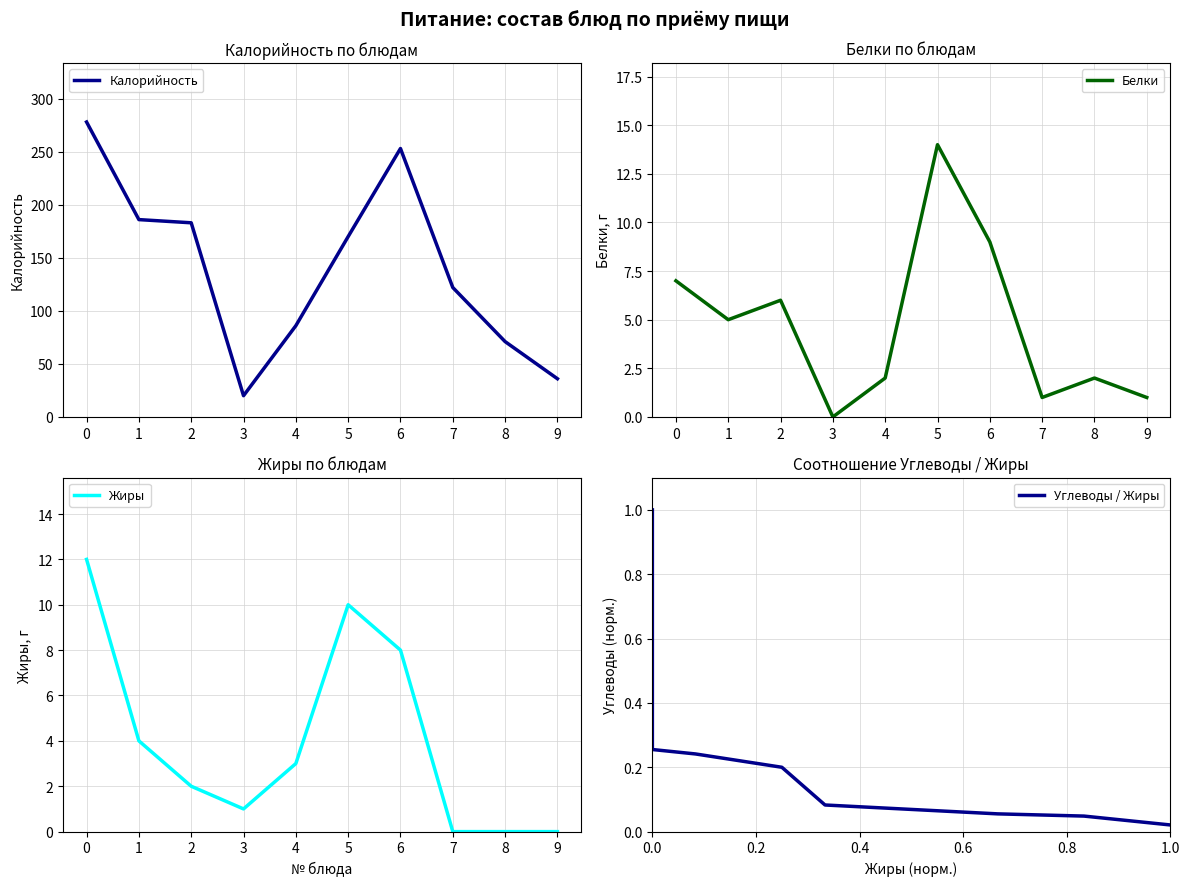

The value of Жиры at 6 is 8.0. True or false?

True